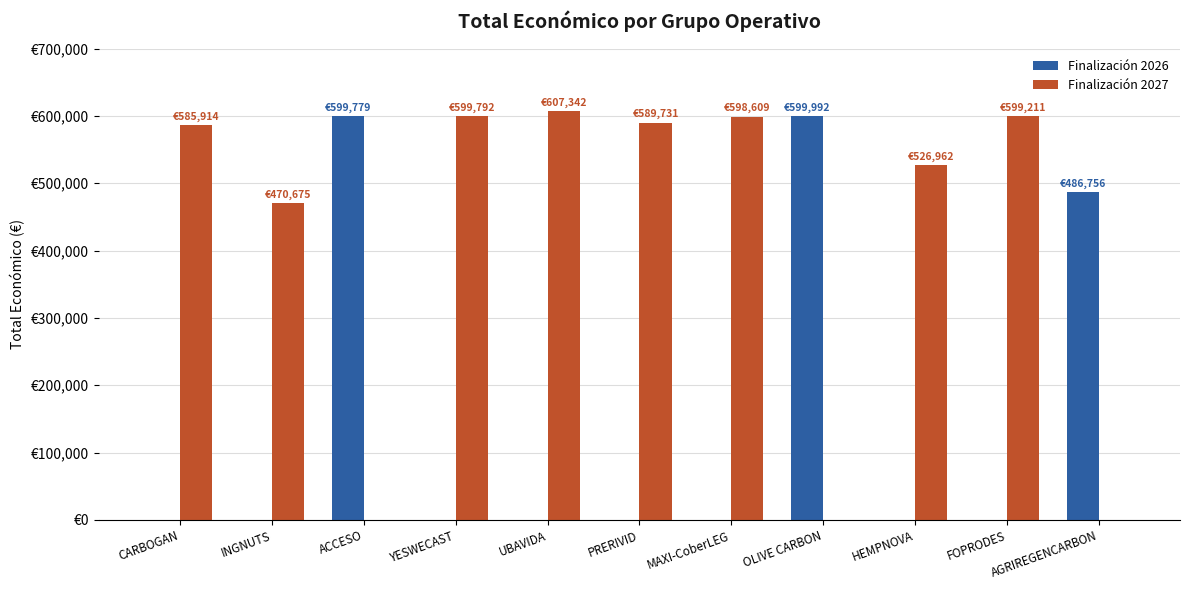

What is the label of the 5th bar from the right?

MAXI-CoberLEG